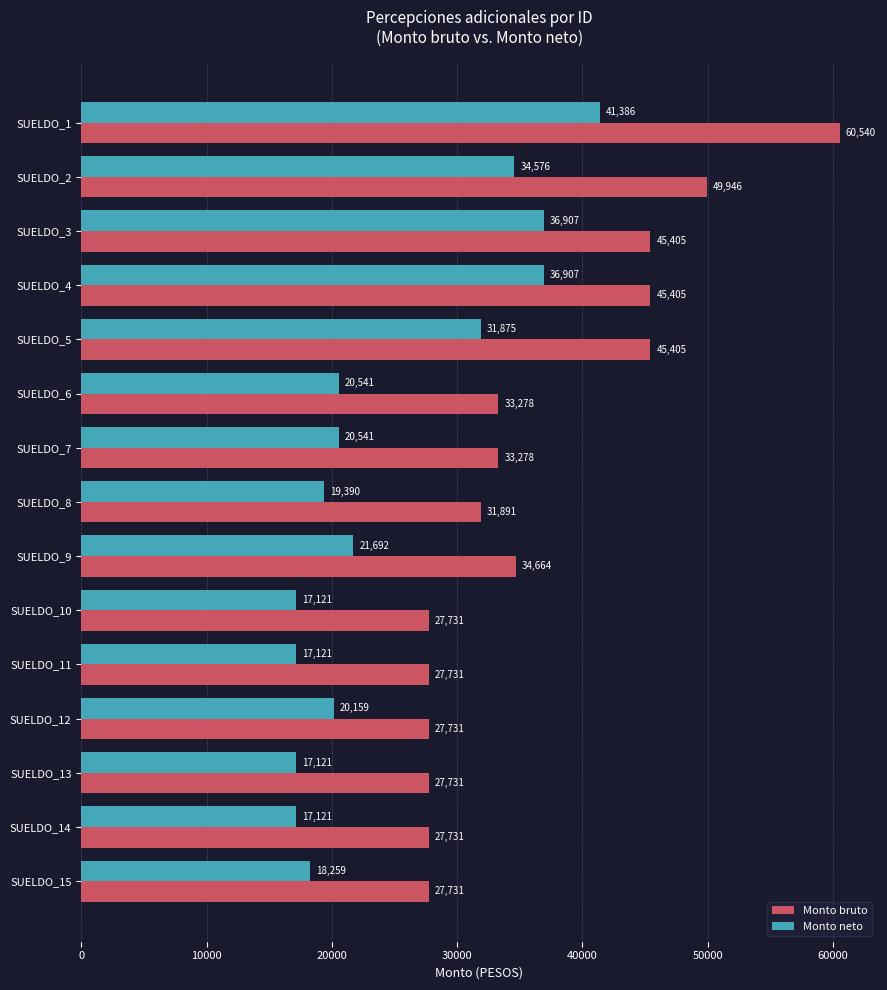

The Monto neto series shows 49596.7 at SUELDO_4. True or false?

False